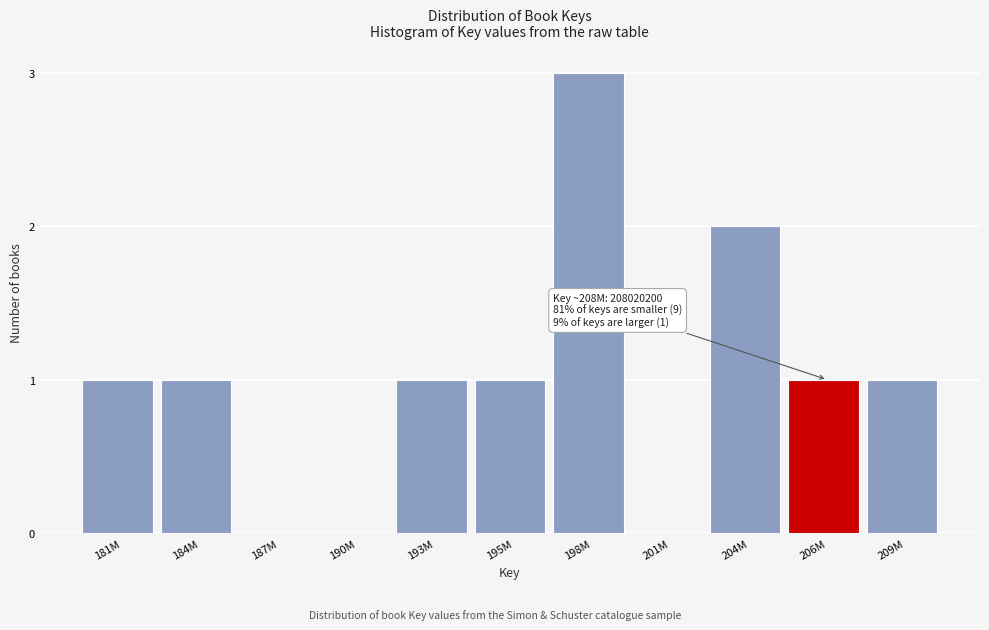

Reading right to left, transcribe all the data shown in this chart.

209M=1	206M=1	204M=2	201M=0	198M=3	195M=1	193M=1	190M=0	187M=0	184M=1	181M=1